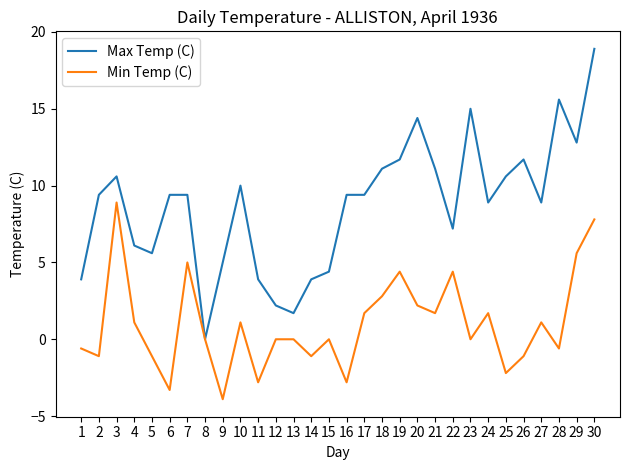

How many series are shown in this chart?

2